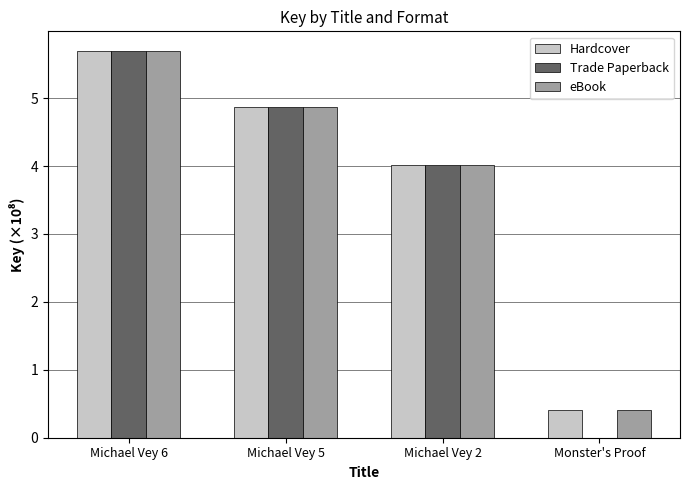

Does the chart contain stacked bars?

No